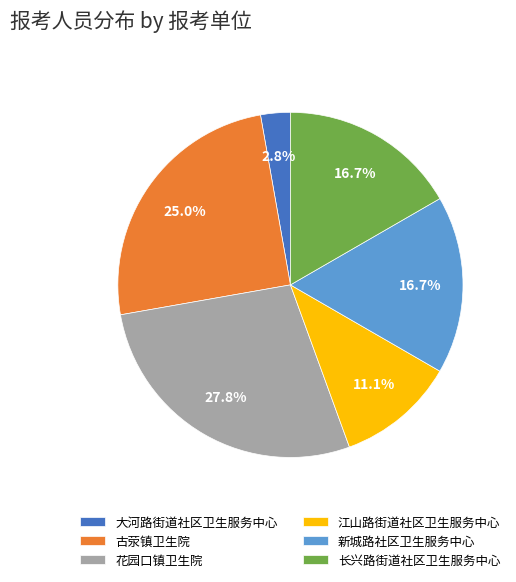

Is there any slice that represents more than half of the pie?

No